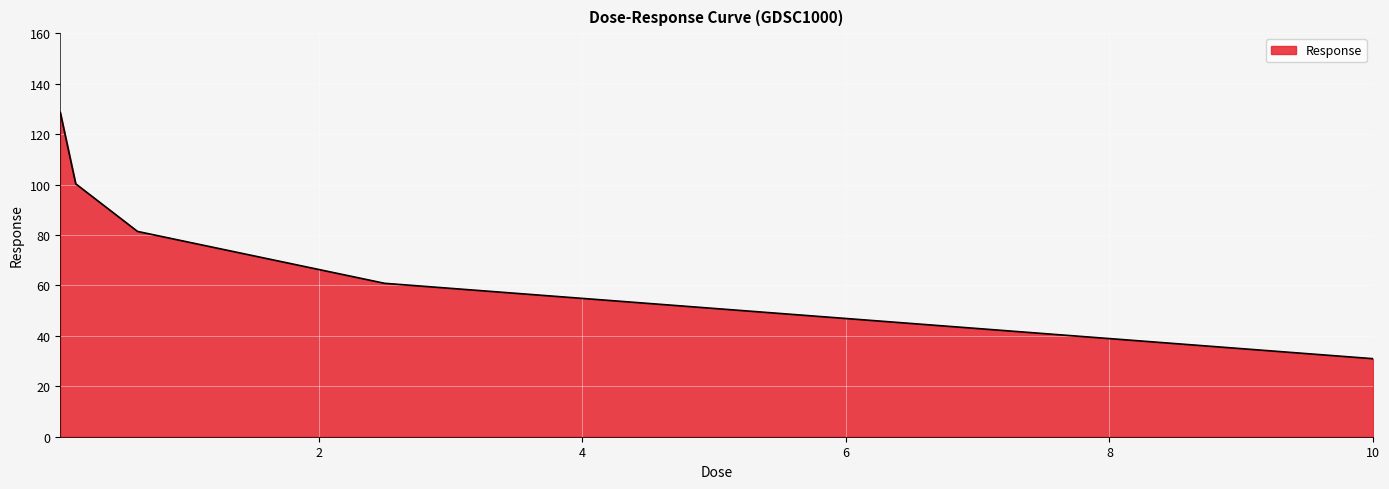

True or false: the data has more than 1 interior local peaks.

False